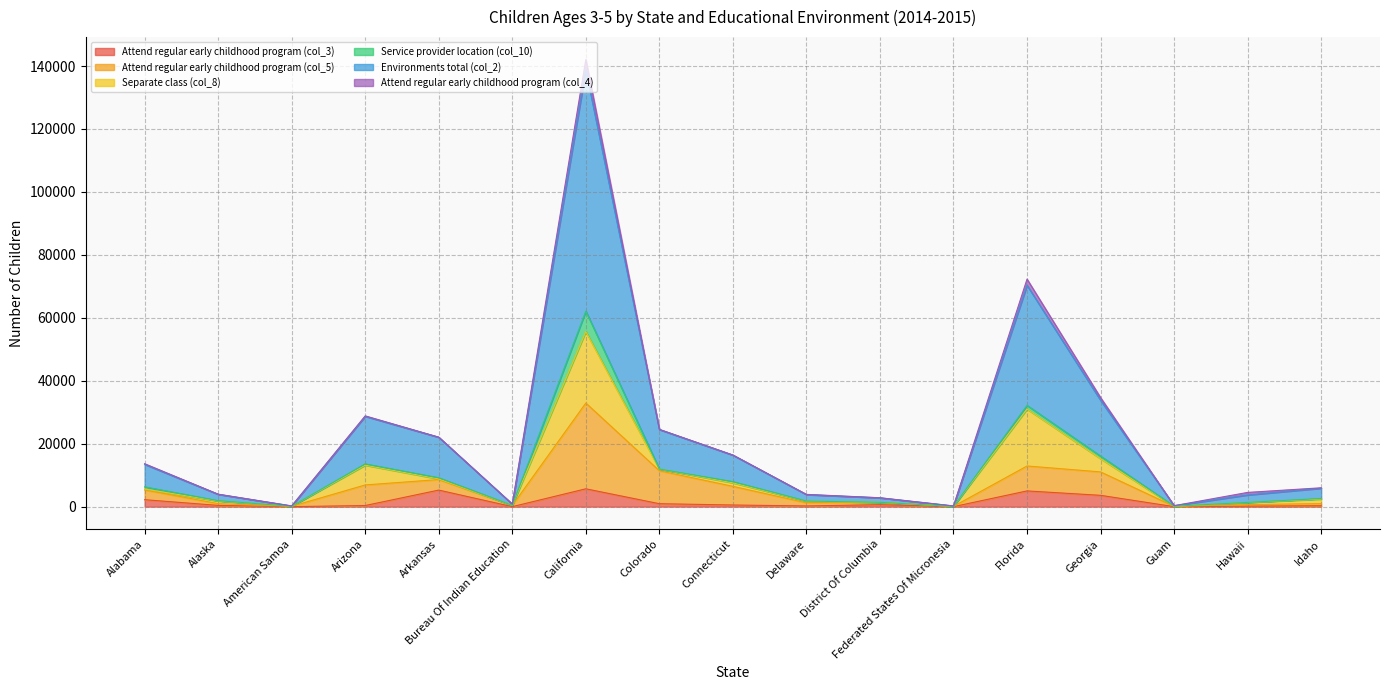

How many data points in Environments total (col_2) are above 5995?

8